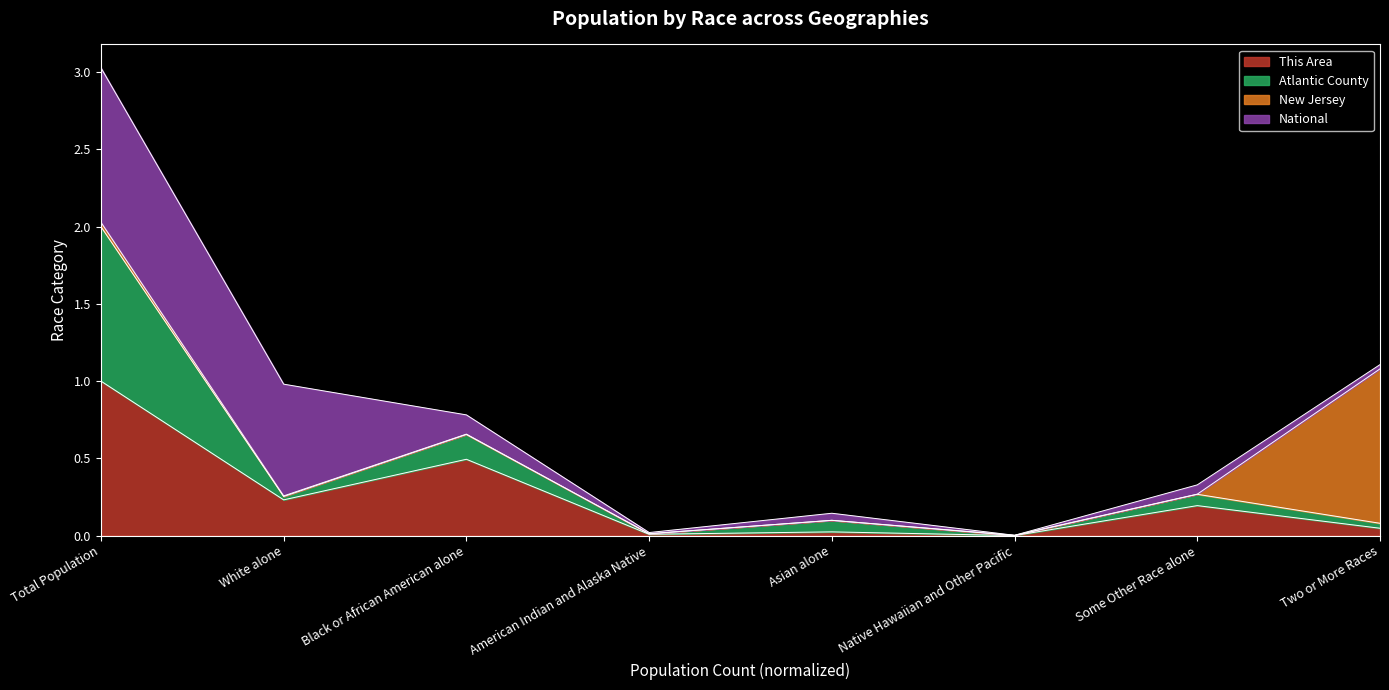

What is the difference between the maximum and minimum values in the This Area series?

1.0